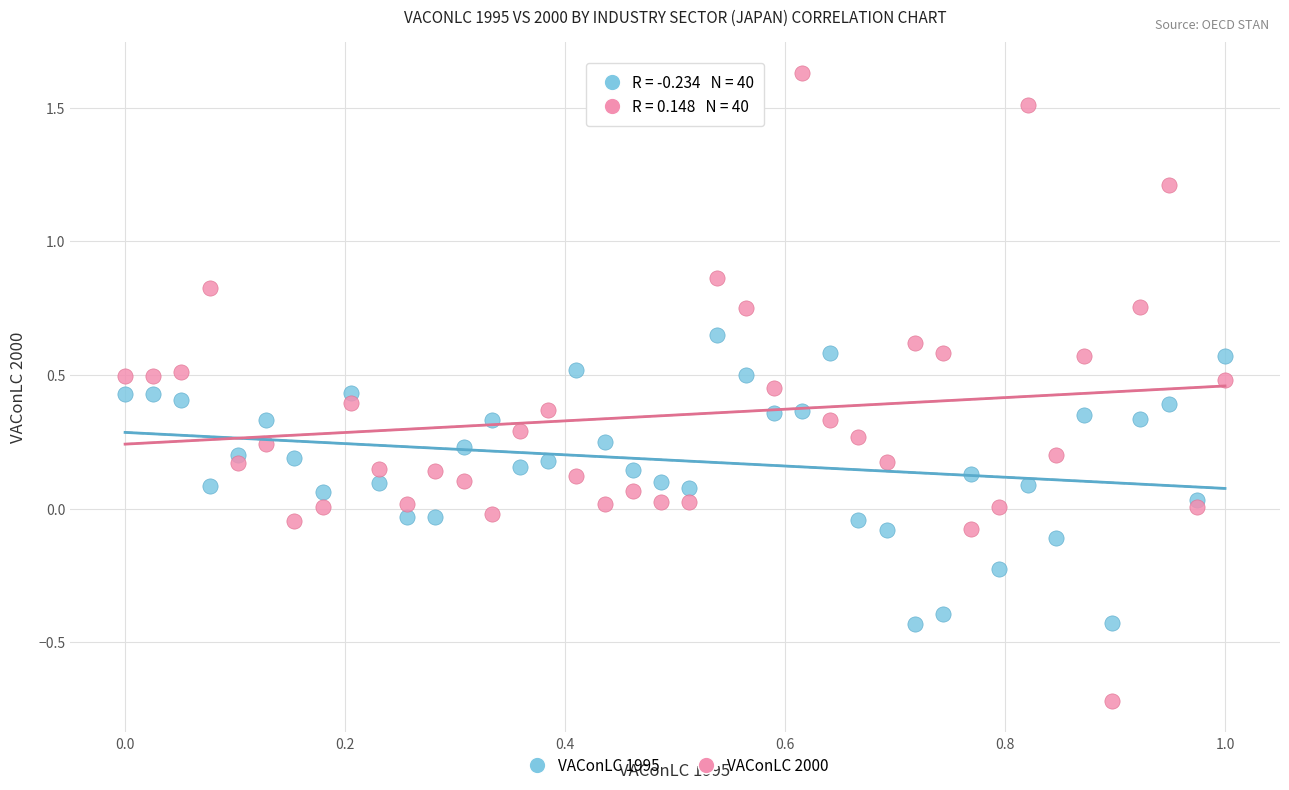

Which series reaches the maximum Y coordinate?

VAConLC 2000